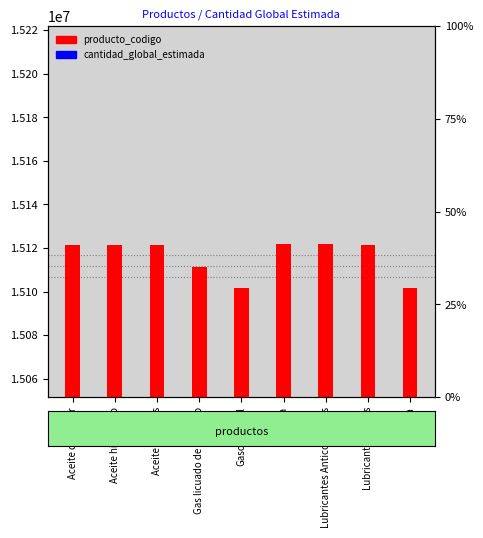

Is the value of cantidad_global_estimada at Gasoil-Diesel greater than the value of producto_codigo at Lubricantes Anticorrosivos?

No